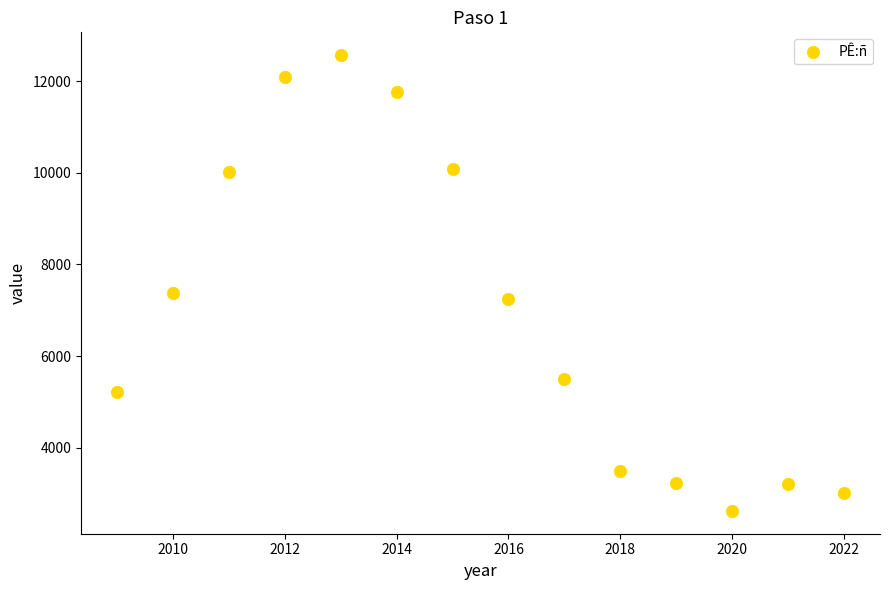

What Y value in the scatter plot is closest to 7595?

7372